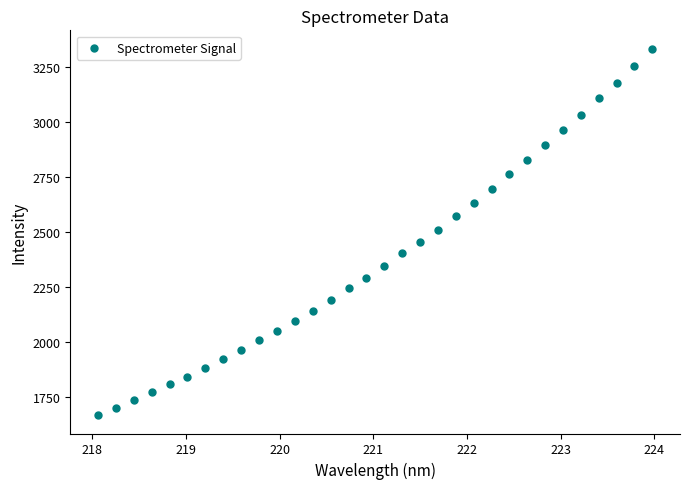

What is the range of X values (max minus min)?

5.9